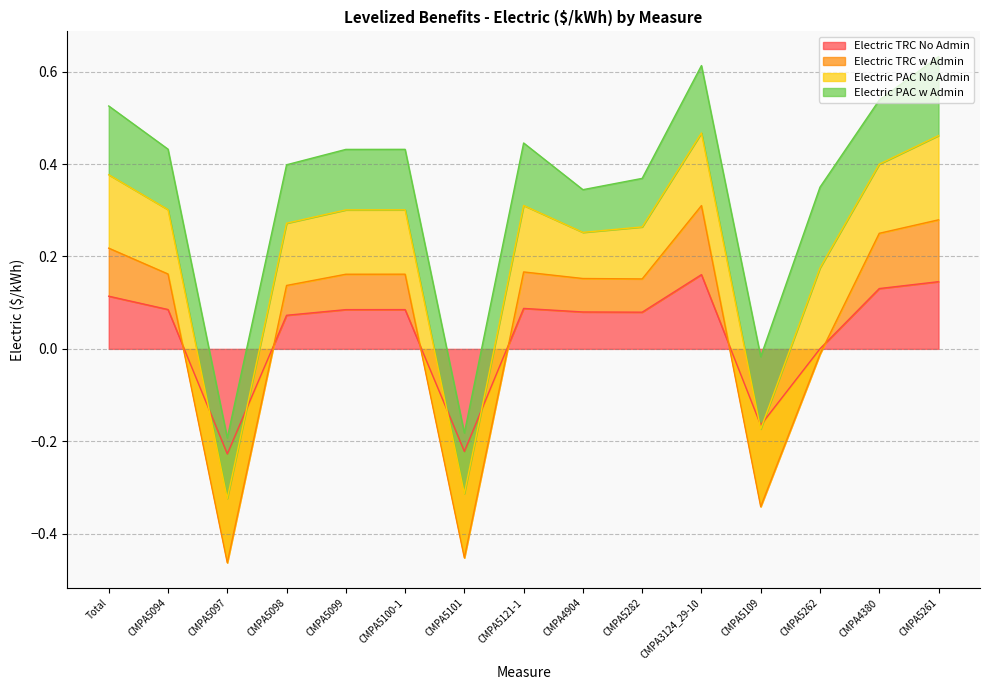

Which category has the lowest value in the Electric TRC w Admin series?

CMPA5097